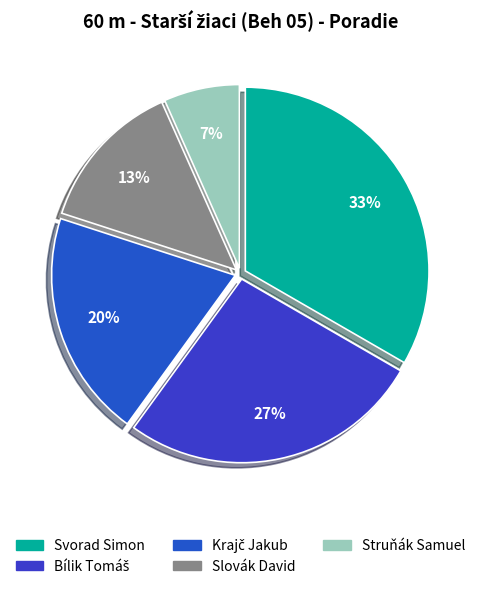

Count the number of slices in the pie.

5